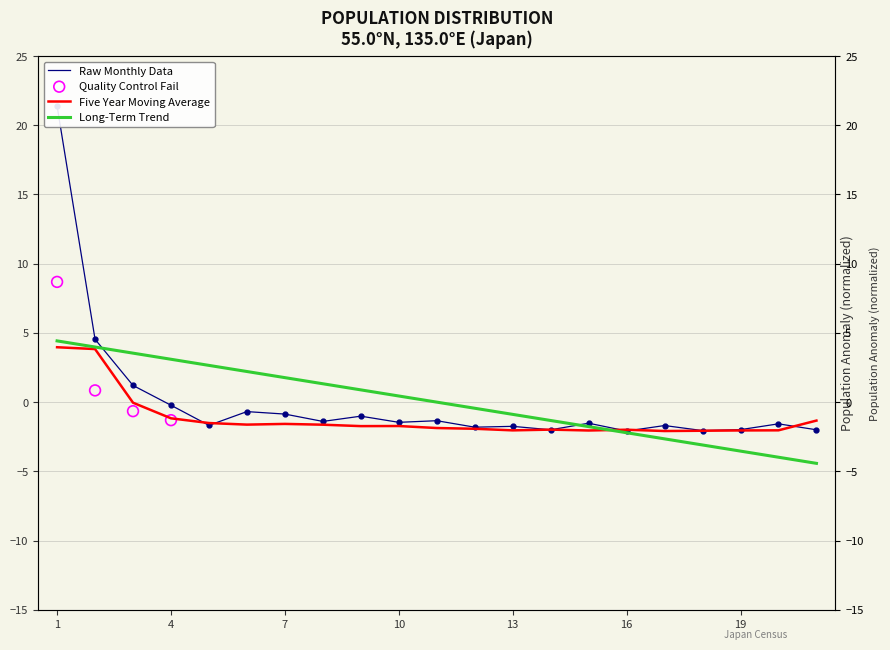

Which series contains the highest Y value?

Raw Monthly Data